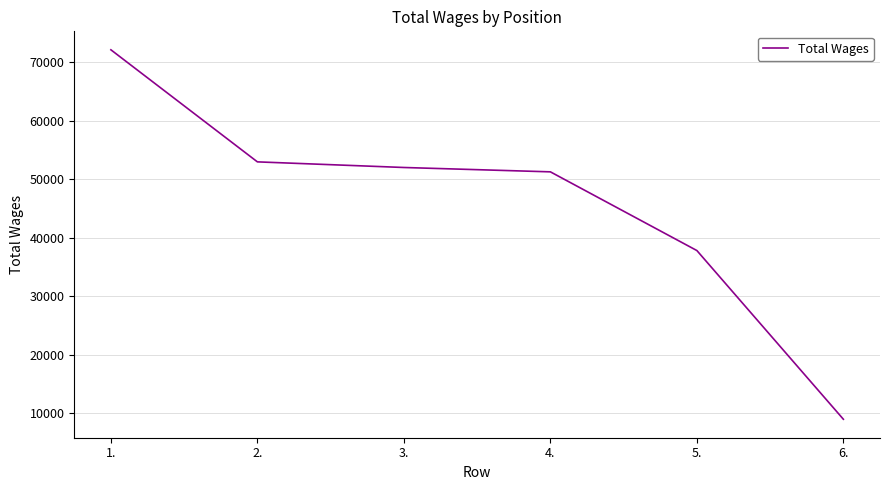

At which label is the value closest to 40514?

5.